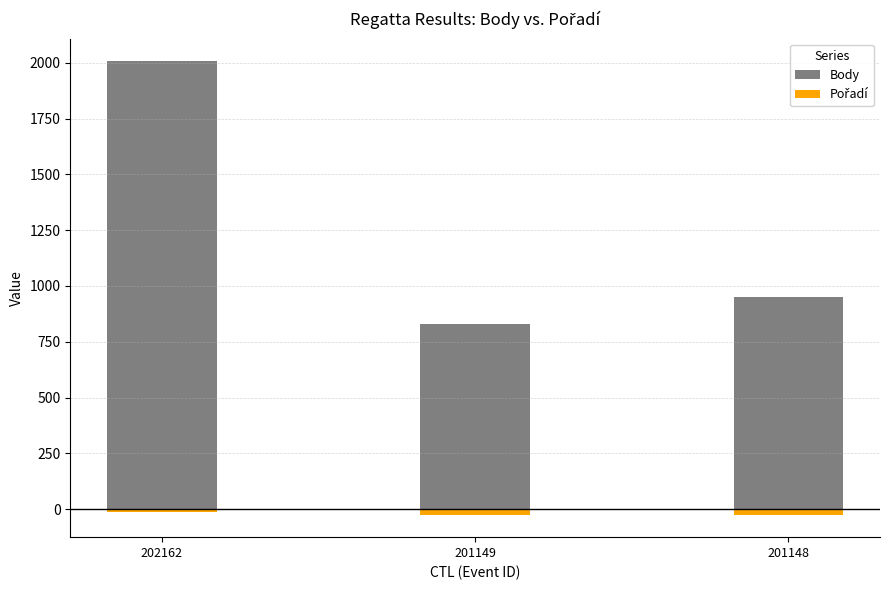

Which category has the highest value in the Body series?

202162